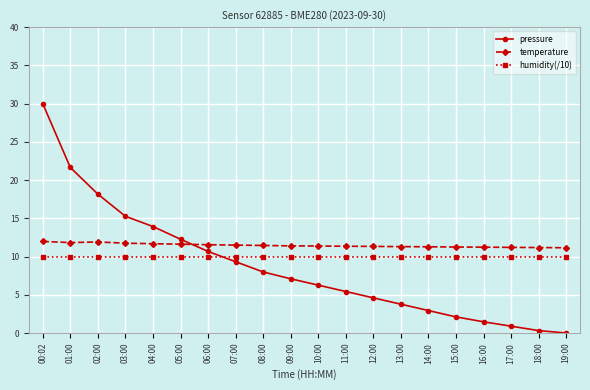

What is the minimum value for temperature?

11.2